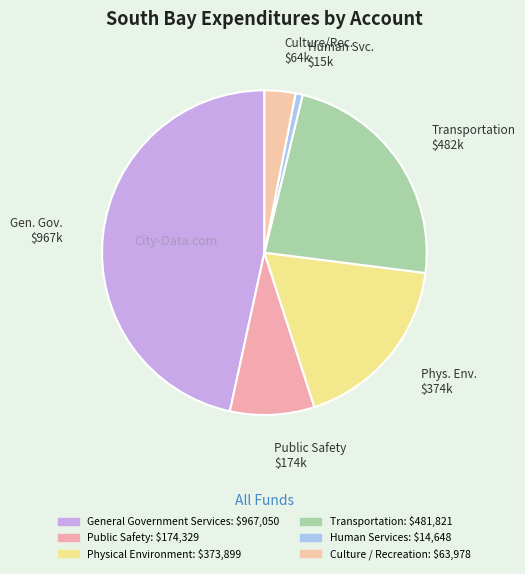

To the nearest percent, what is the difference between the largest and smallest slice percentages?

46%